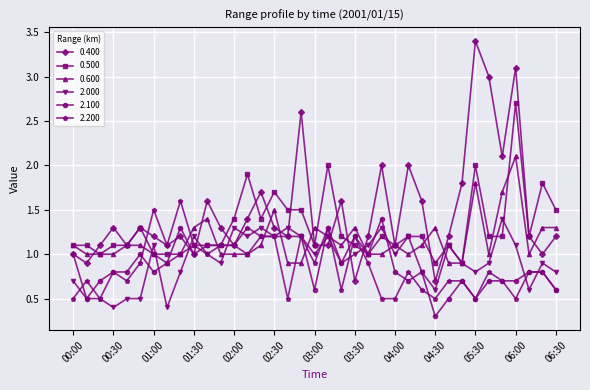

What is the value of the 0.400 point at the 6th from the left?

1.3